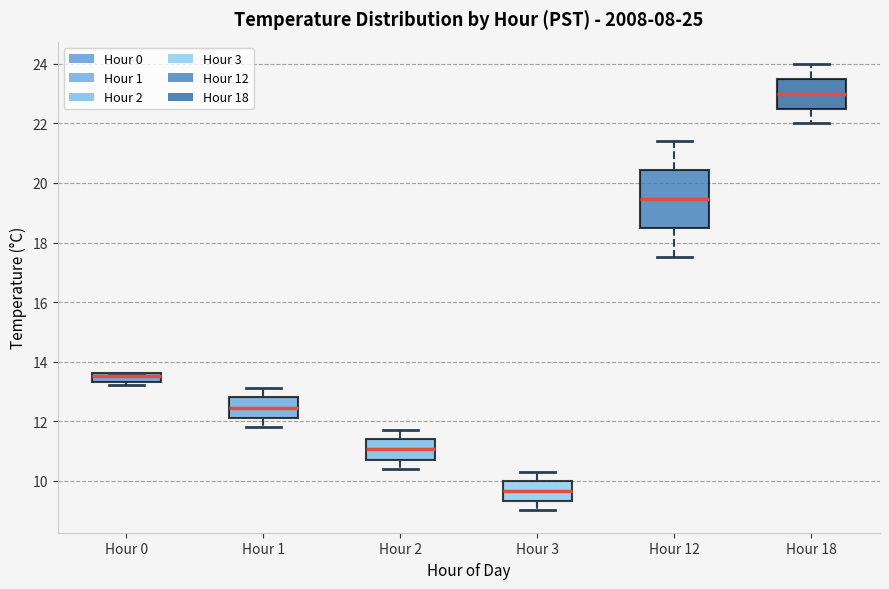

Which box is the tallest, from its lower edge to its upper edge?

Hour 12